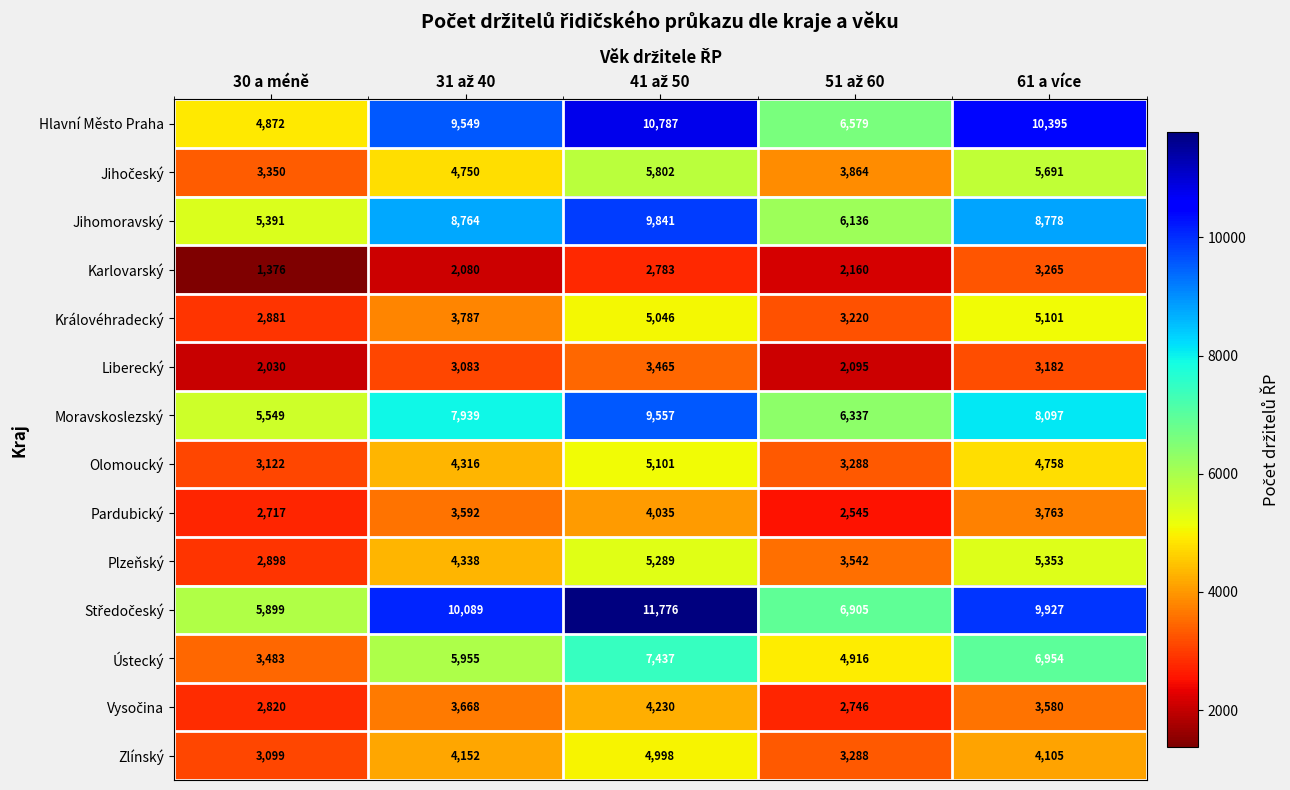

What is the difference between the second highest and second lowest values in the Liberecký series?

1087